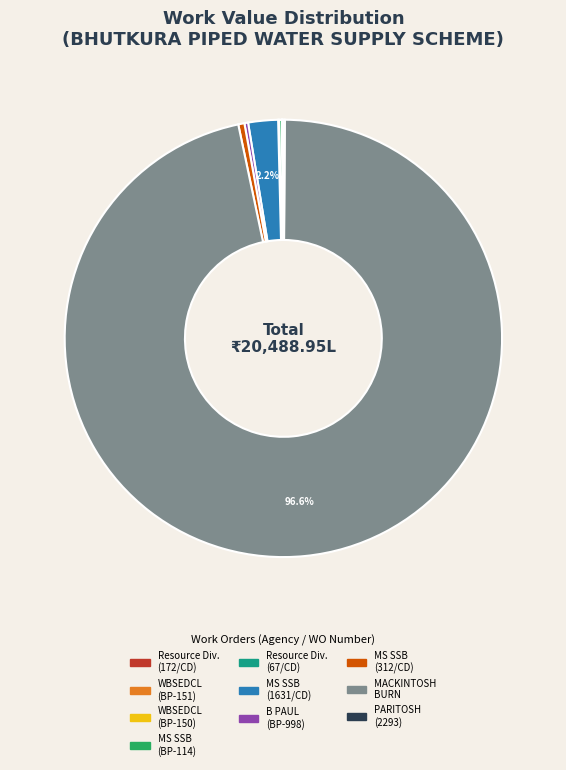

Is there a majority slice in this chart?

Yes